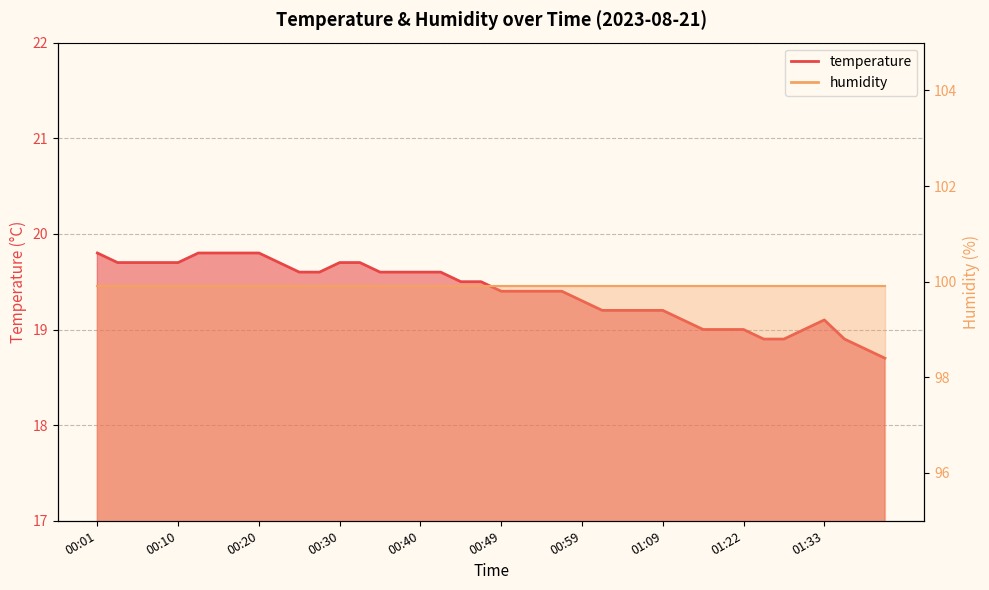

List the labels in order of value, largest first.

00:01, 00:13, 00:15, 00:18, 00:20, 00:03, 00:06, 00:08, 00:10, 00:23, 00:30, 00:32, 00:25, 00:27, 00:35, 00:37, 00:40, 00:42, 00:44, 00:47, 00:49, 00:52, 00:54, 00:57, 00:59, 01:01, 01:04, 01:06, 01:09, 01:15, 01:33, 01:17, 01:19, 01:22, 01:30, 01:25, 01:27, 01:35, 01:38, 01:40